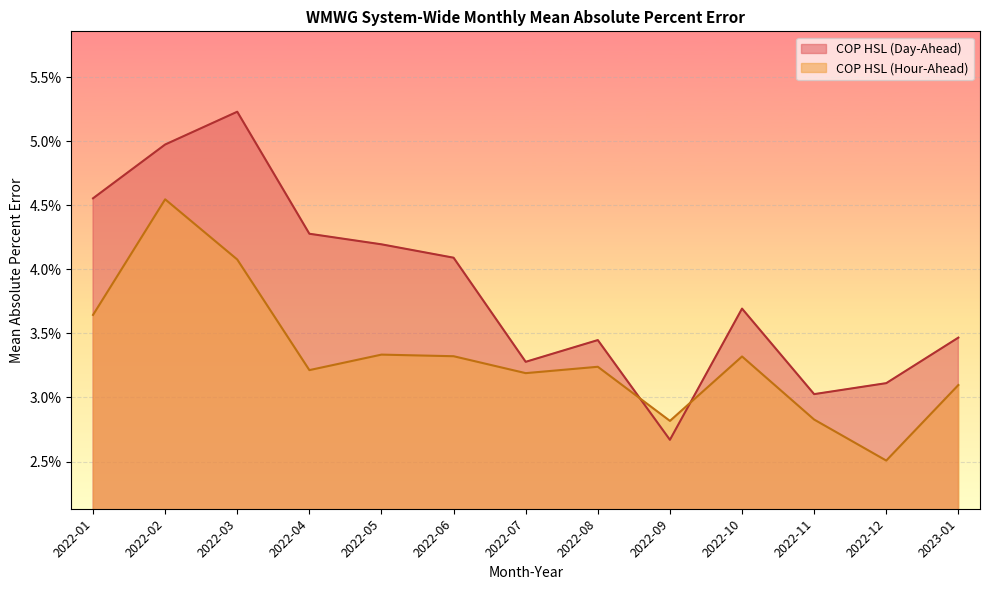

True or false: COP HSL (Day-Ahead) and COP HSL (Hour-Ahead) intersect in this chart.

True